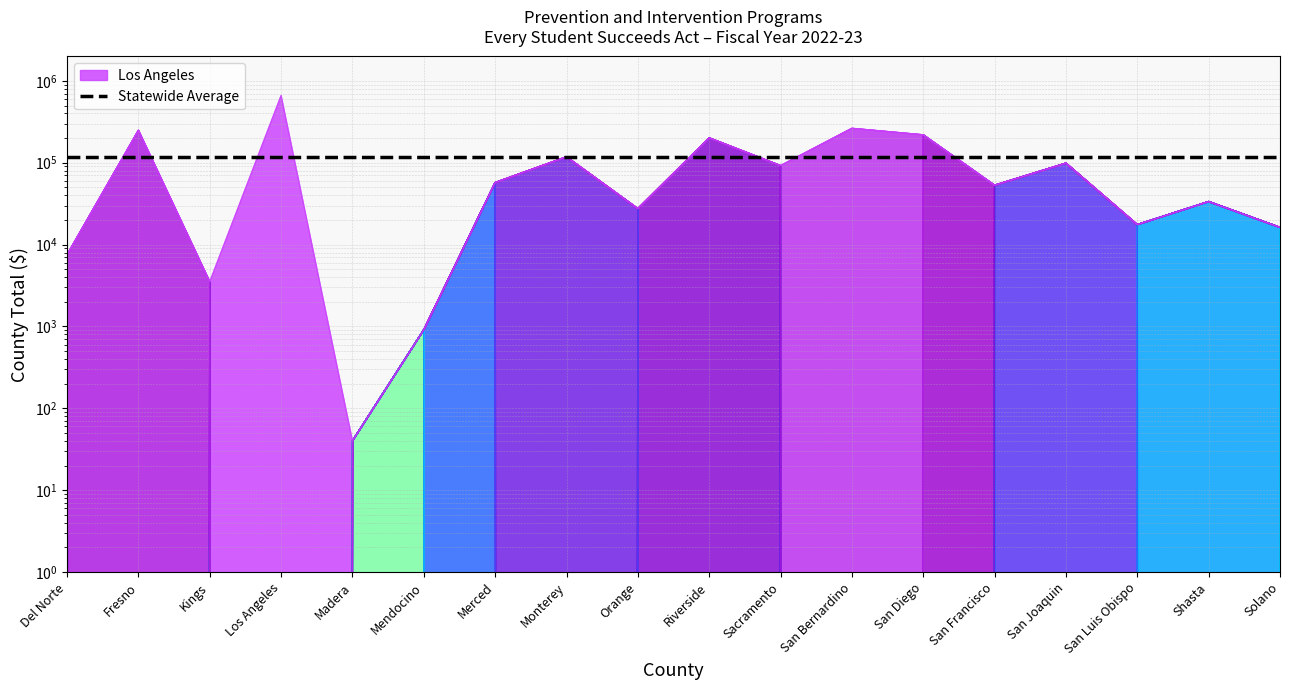

Where is the data nearest to the value 331046?

San Bernardino